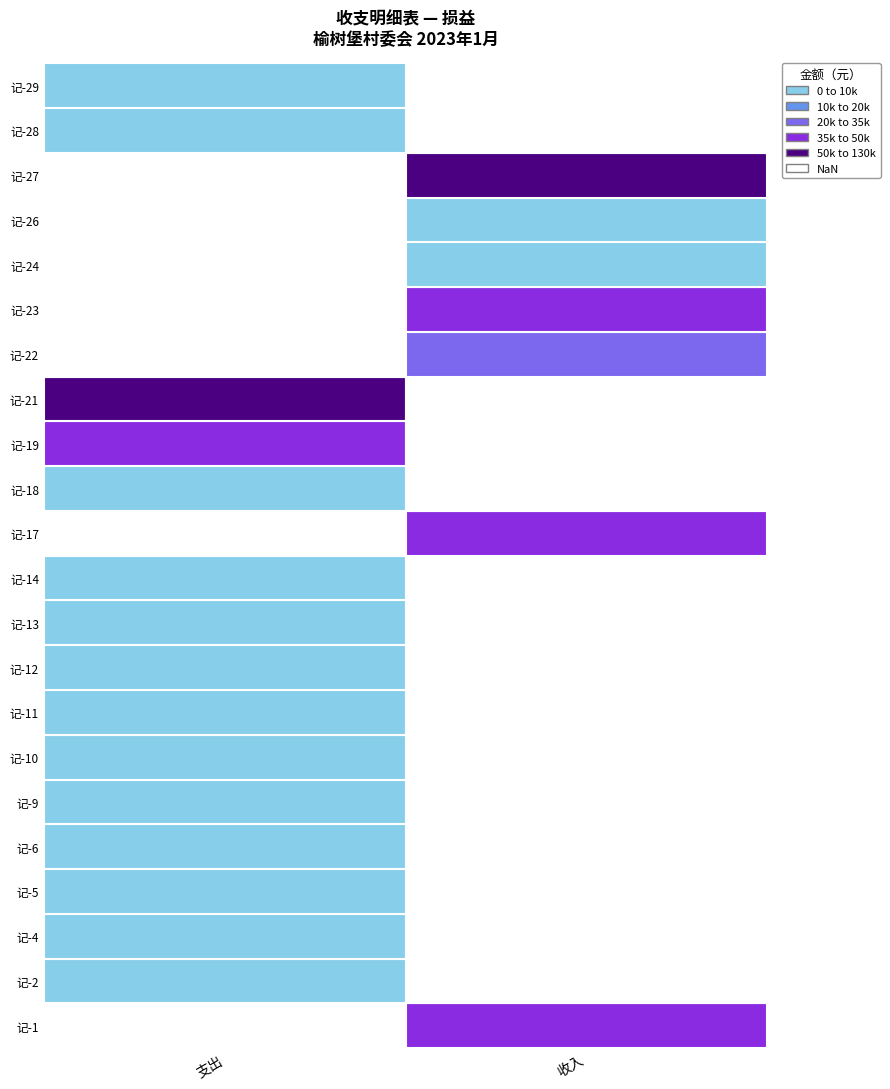

Rank the series at 9 from highest to lowest value.

支出, 收入